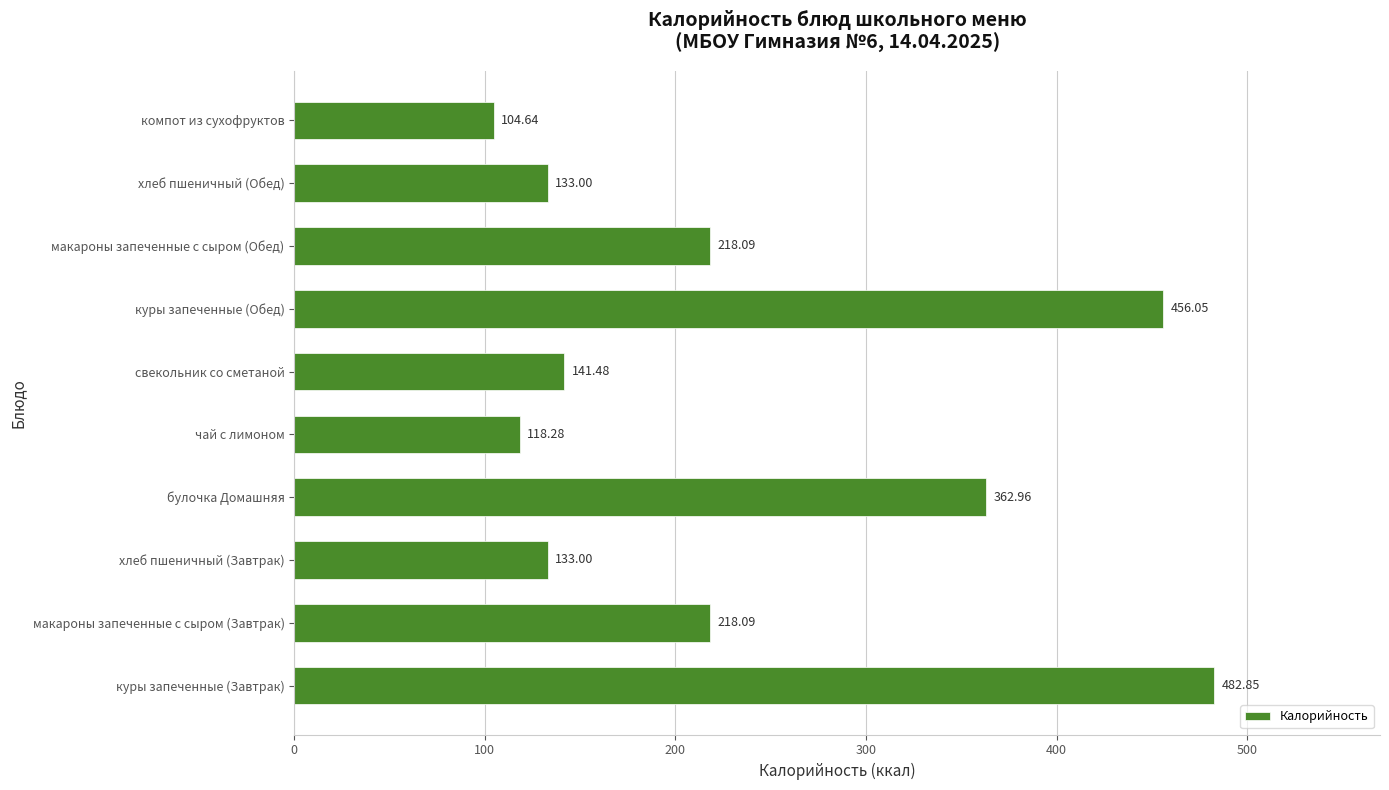

At which category does the chart reach its minimum across all series?

компот из сухофруктов